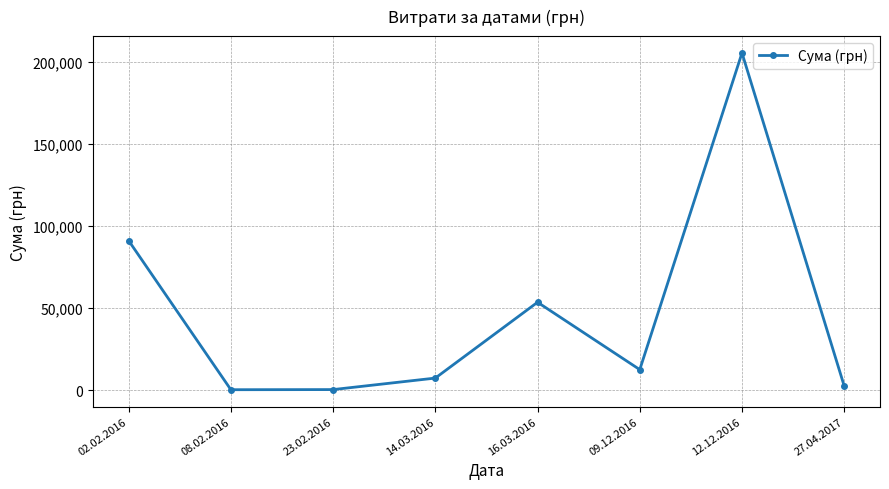

Where is the first local maximum?

16.03.2016